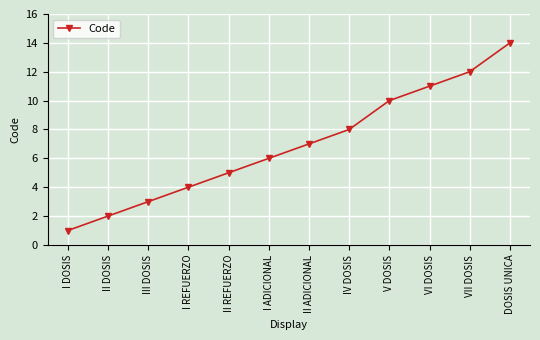

Which has a higher value, III DOSIS or I DOSIS?

III DOSIS